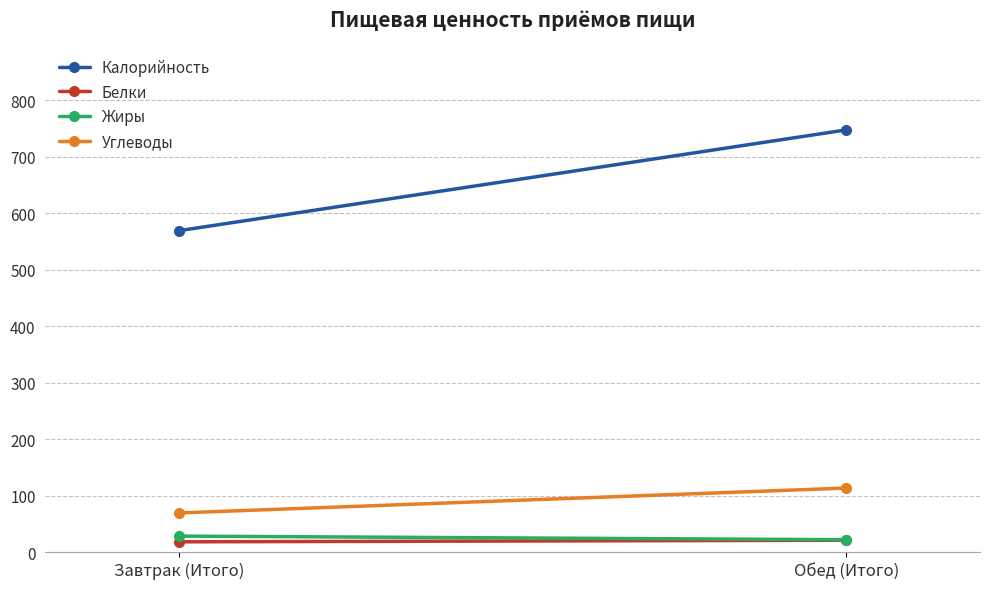

Which category has the highest value across all series?

Обед (Итого)